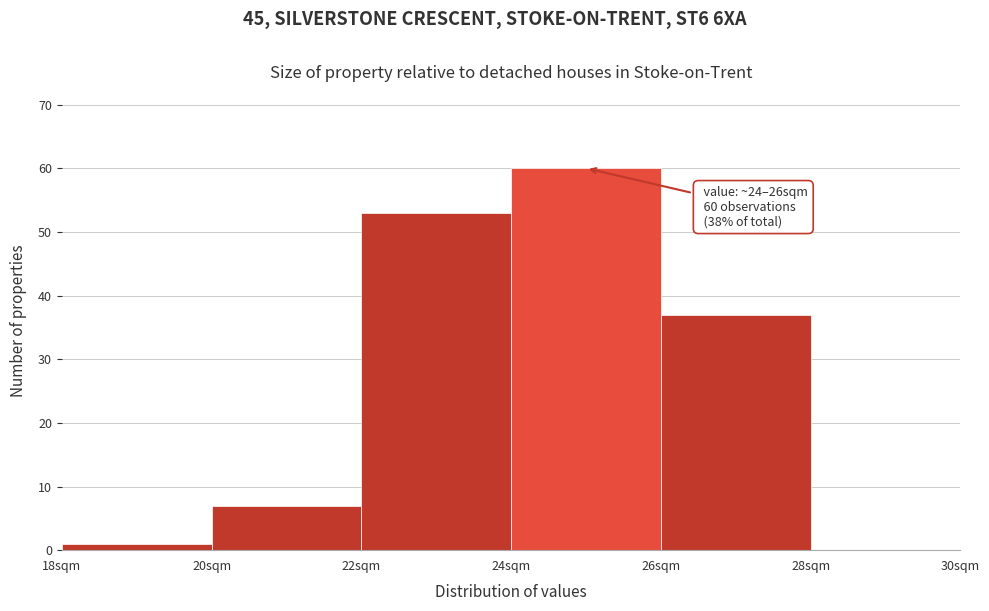

Over which range of the x-axis is the bar tallest?

24 to 26